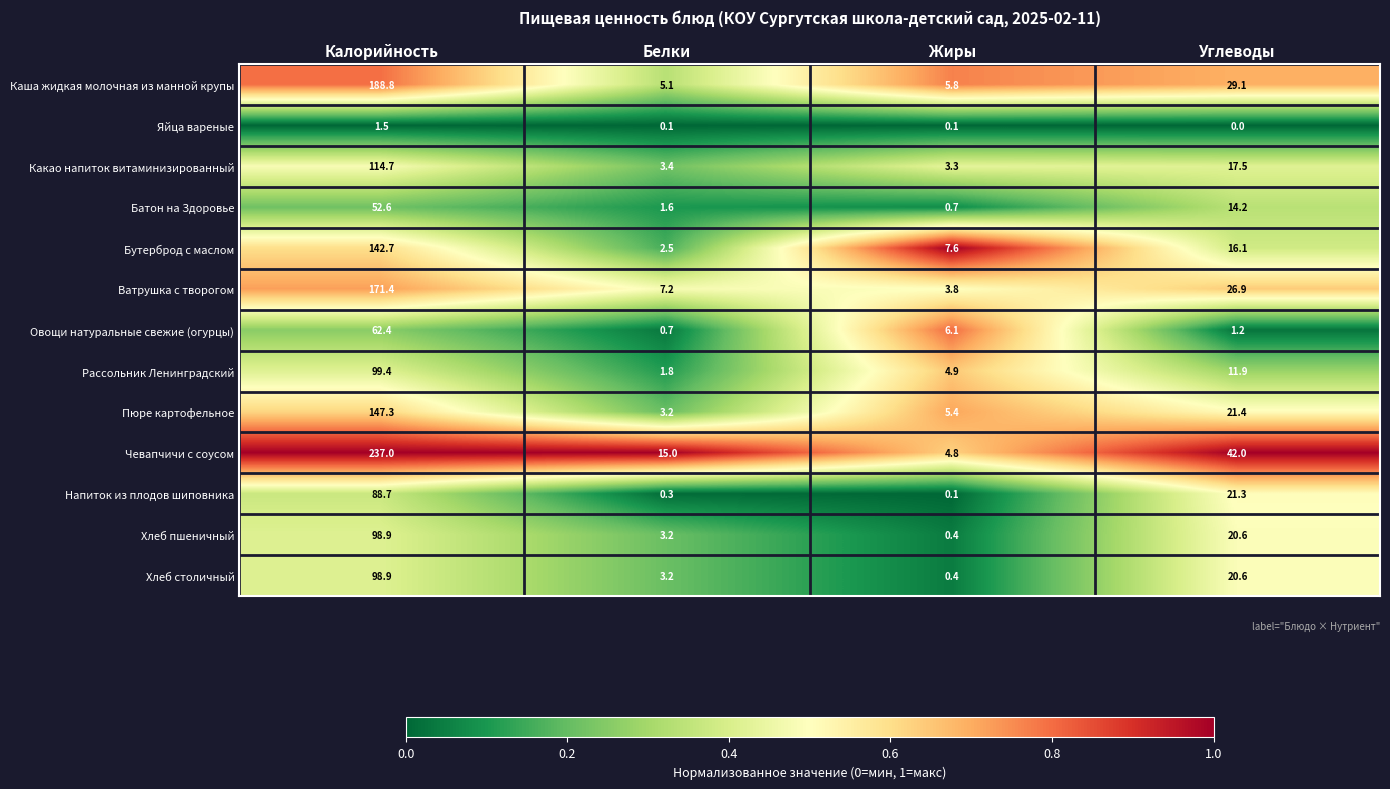

What is the difference between the maximum and second lowest values in the Каша жидкая молочная из манной крупы series?

183.0